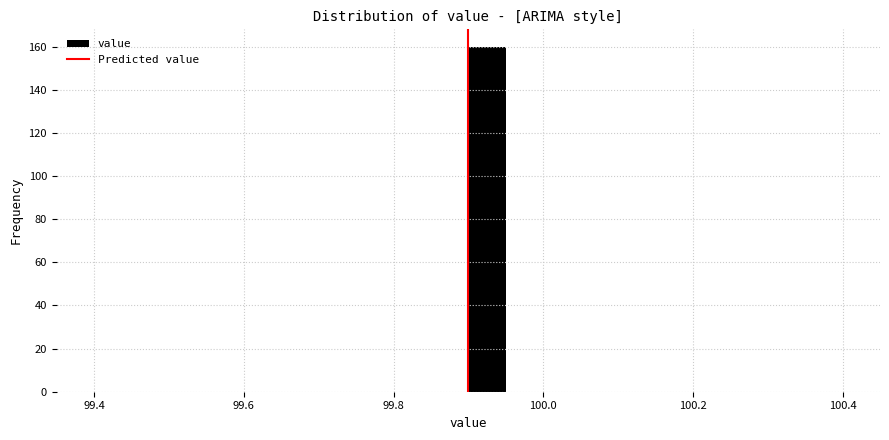

Read against the x-axis, roughly where is the centre of the tallest bar?

99.92